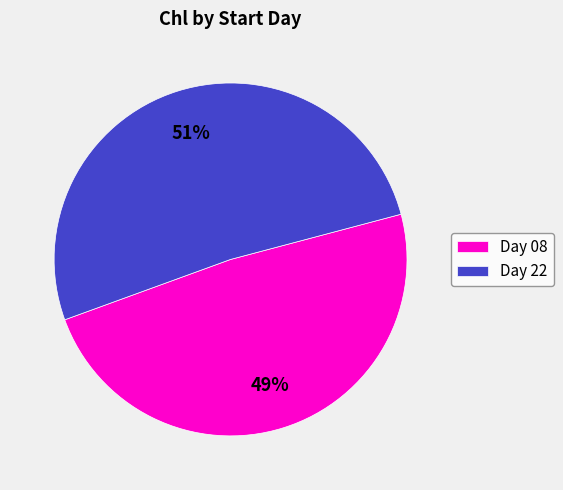

Between Day 08 and Day 22, which is larger?

Day 22